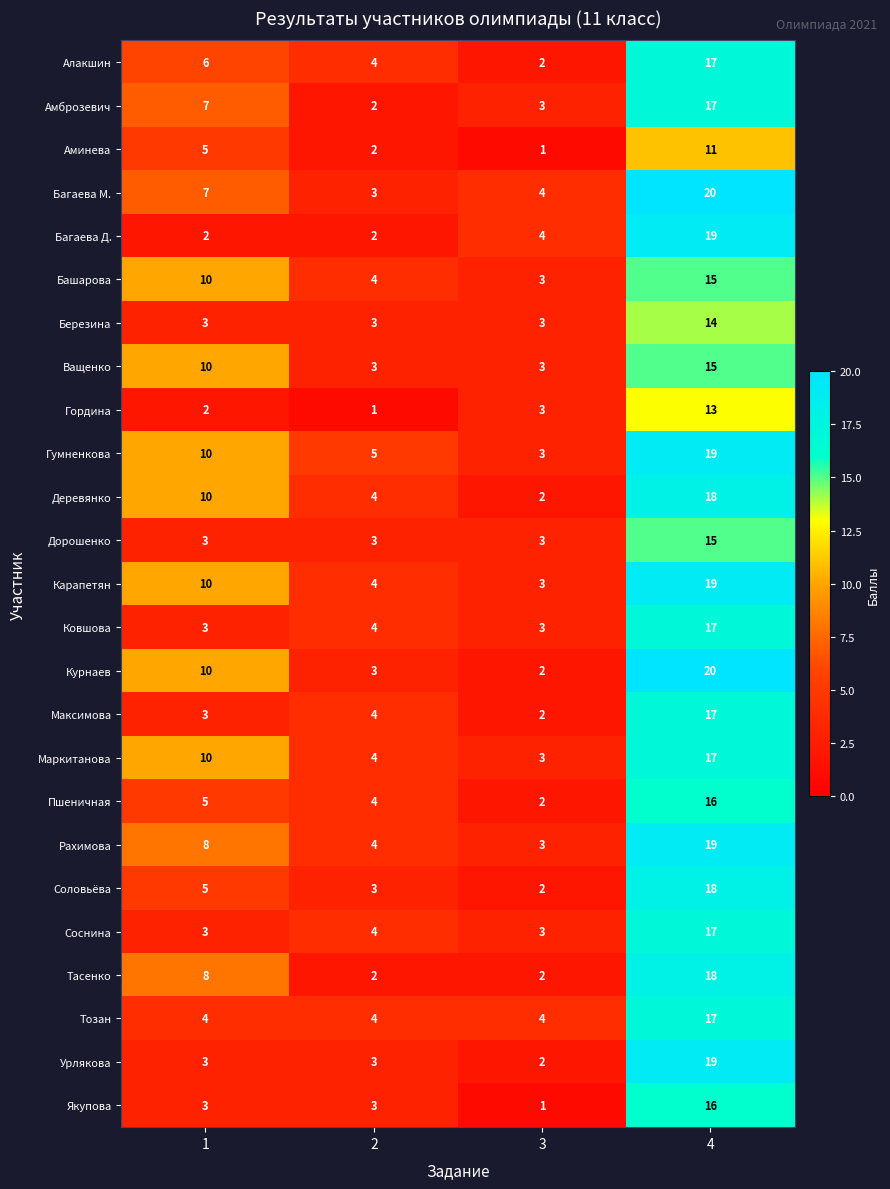

How many distinct data groups are displayed?

25